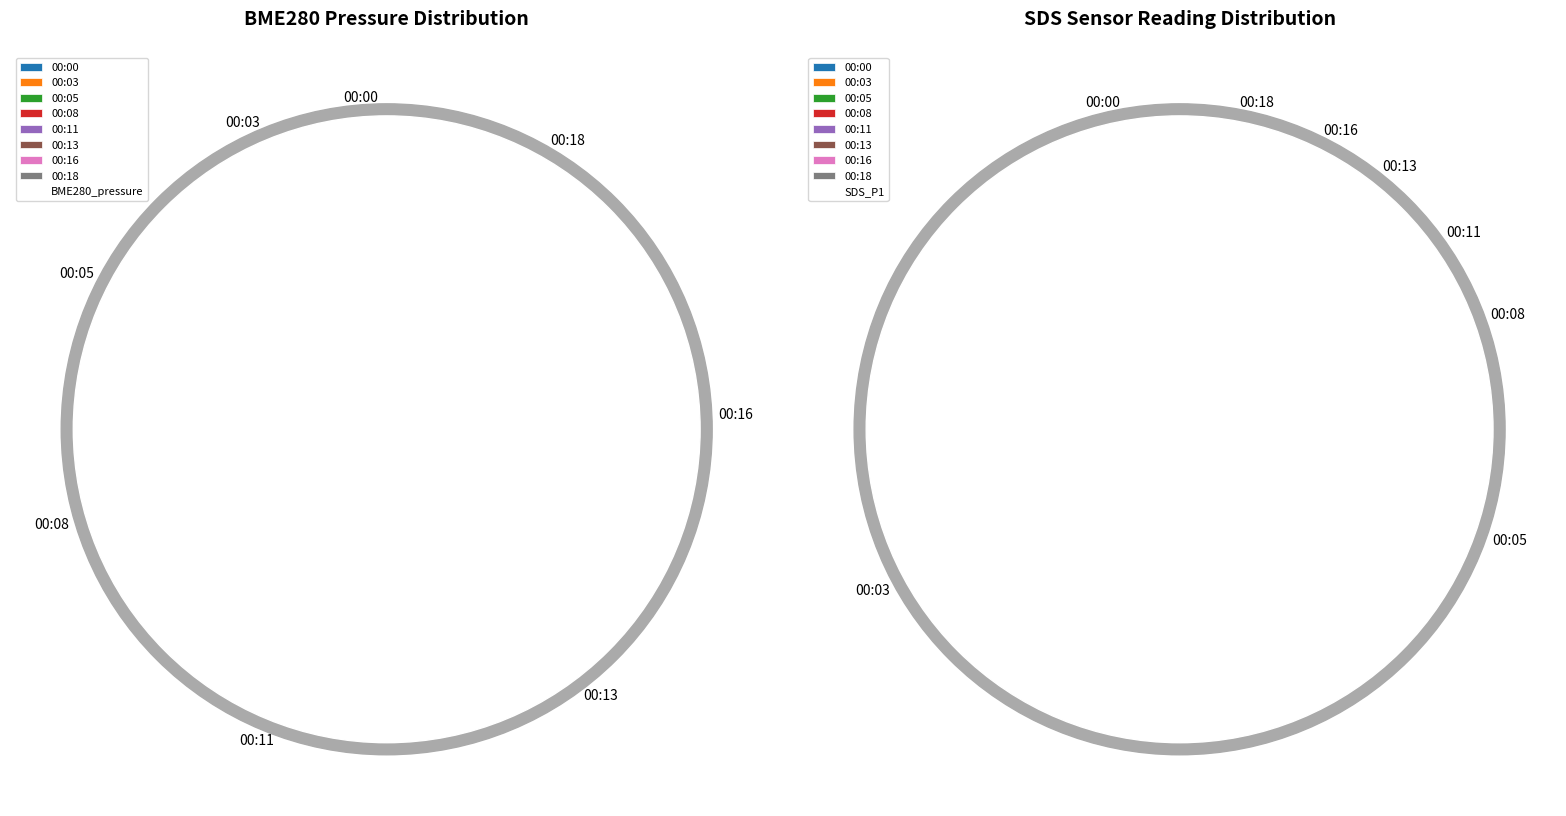

Rank the categories by value from highest to lowest.

00:18, 00:11, 00:16, 00:13, 00:08, 00:05, 00:03, 00:00